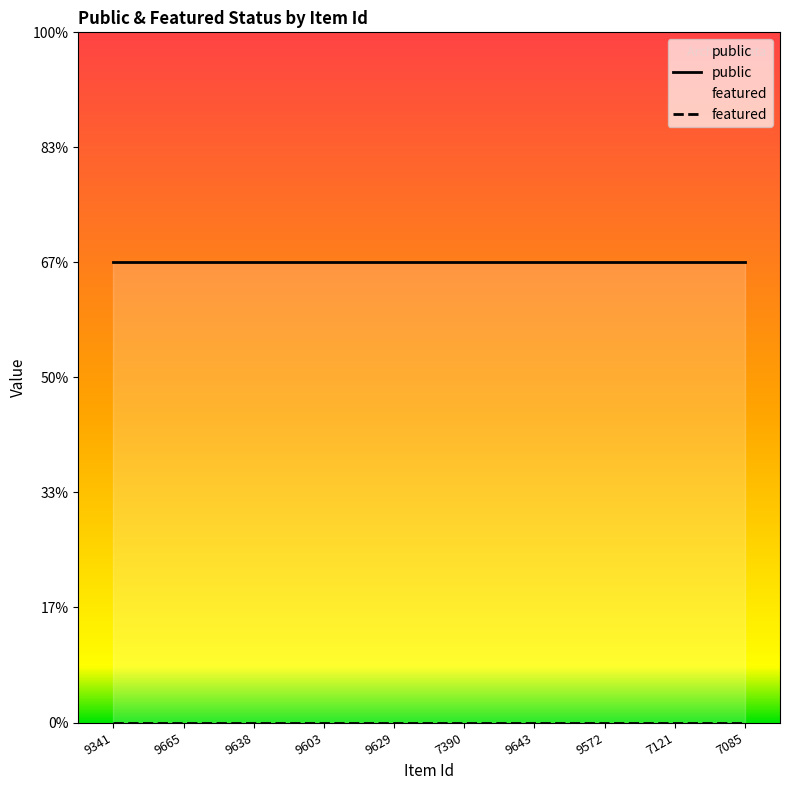

True or false: public and featured intersect in this chart.

False